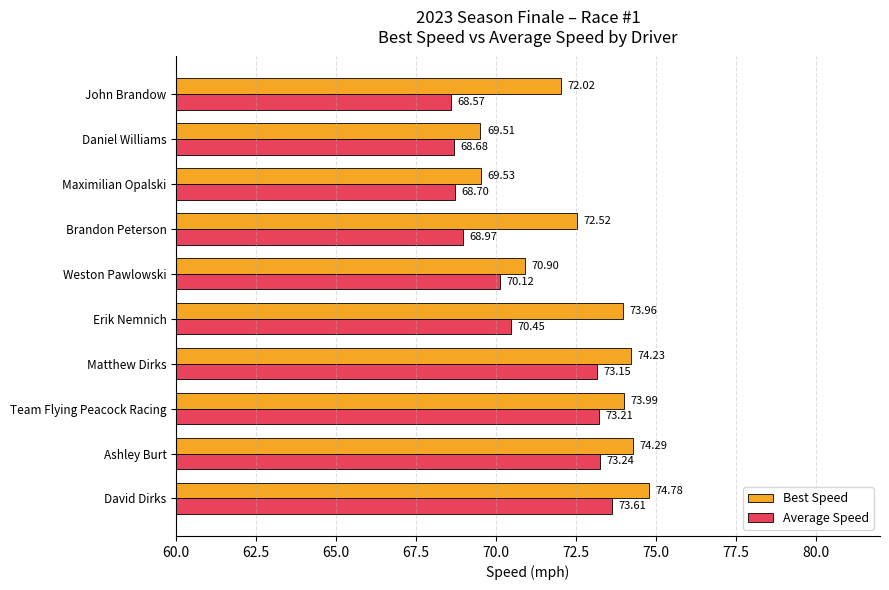

Which series changed the most between David Dirks and Team Flying Peacock Racing?

Best Speed